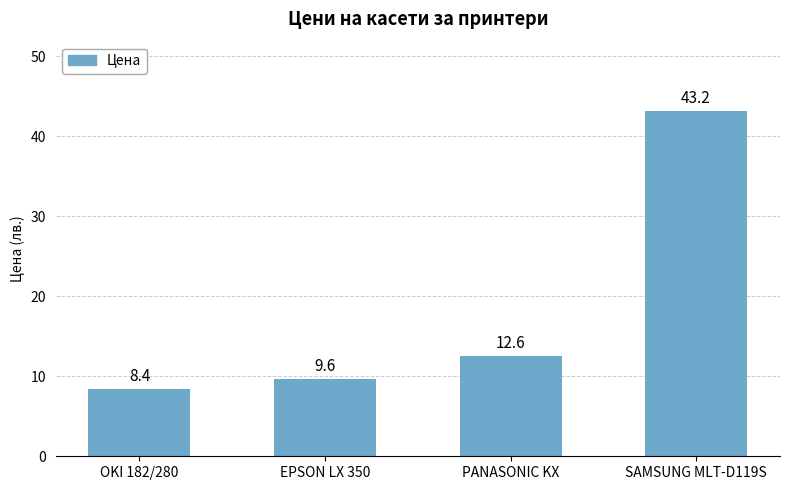

Reading right to left, list all the values displayed in this chart.

SAMSUNG MLT-D119S=43.2	PANASONIC KX=12.6	EPSON LX 350=9.6	OKI 182/280=8.4